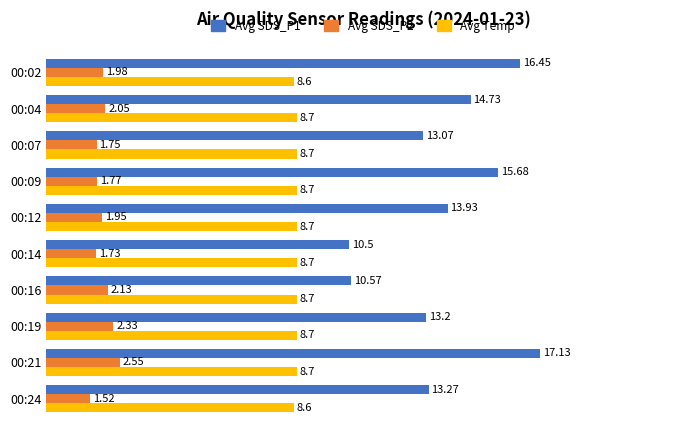

Is the value of Avg Temp at 00:21 greater than the value of Avg SDS_P2 at 00:04?

Yes